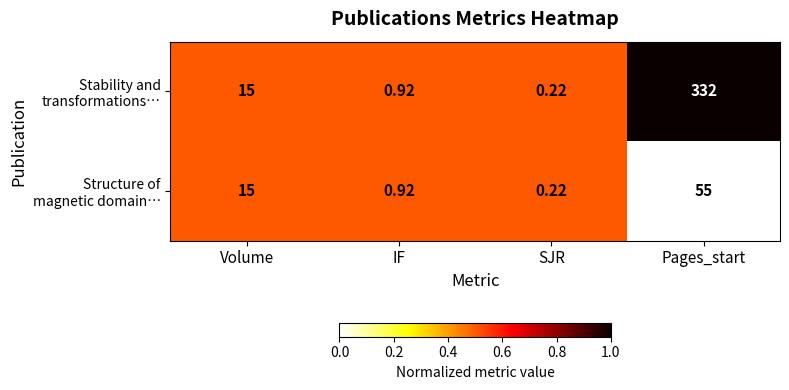

At which category is the sum across all series the highest?

Pages_start